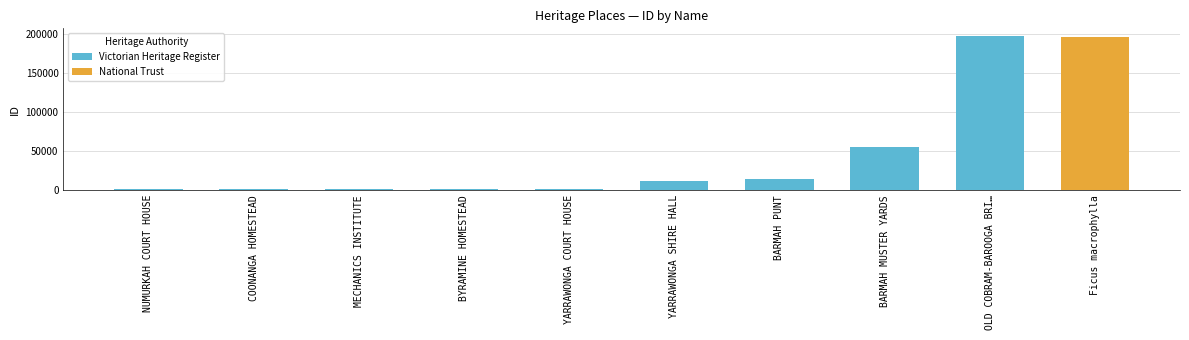

What is the smallest value displayed?

892